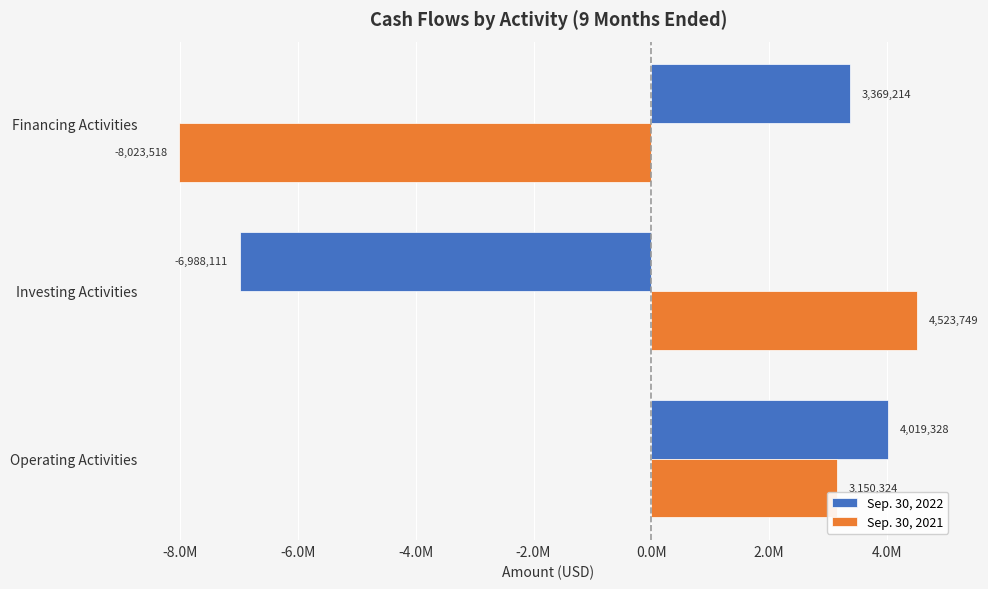

How many values in the Sep. 30, 2022 series exceed 3369214?

1